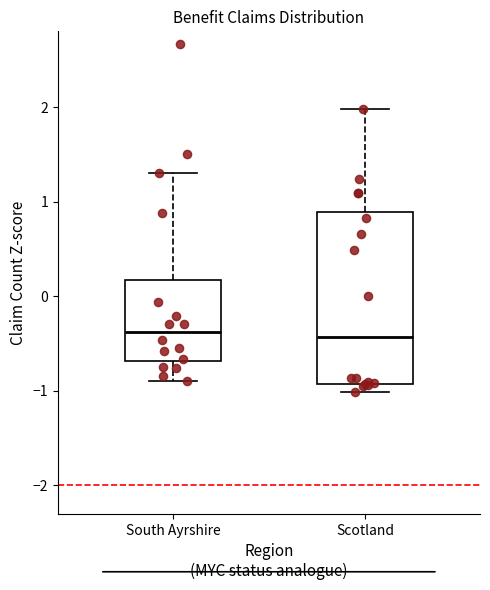

Which box is the tallest, from its lower edge to its upper edge?

Scotland